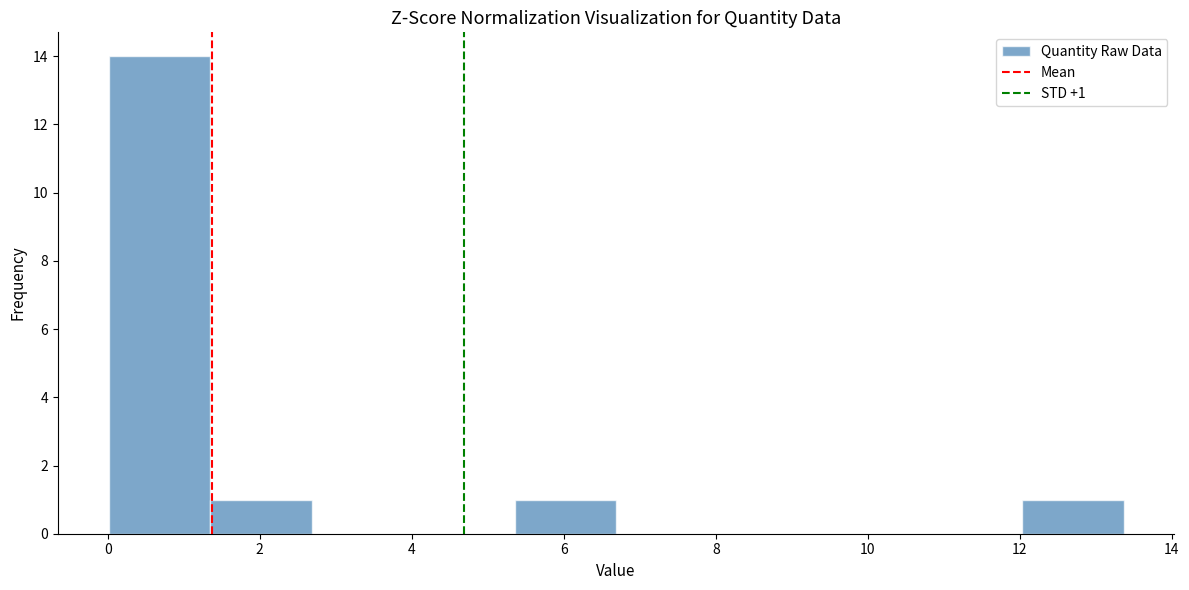

Which range on the x-axis has the tallest bar?

0.0 to 1.4